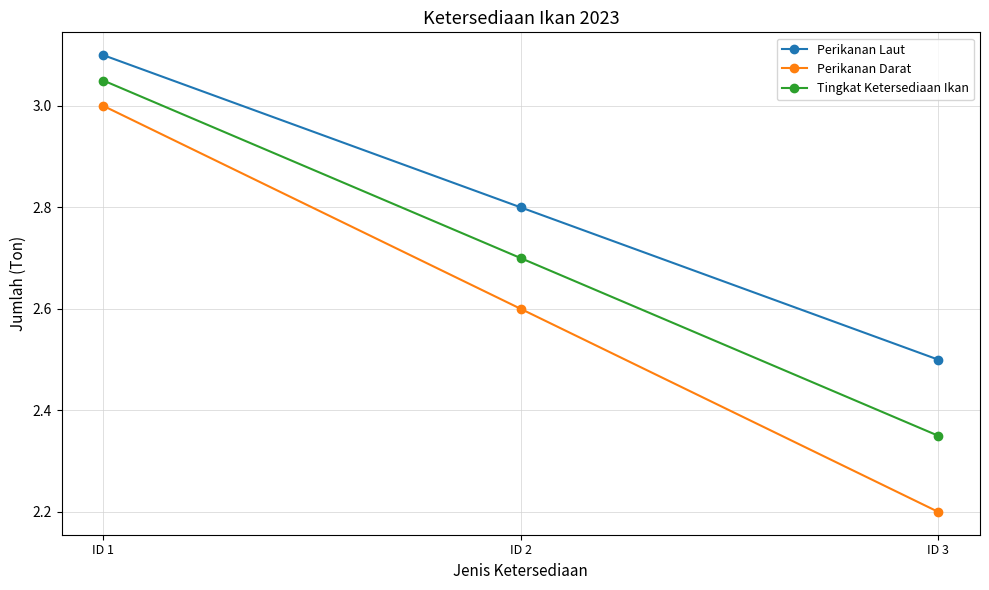

What is the value of the Perikanan Darat point at the 2nd from the left?

2.6